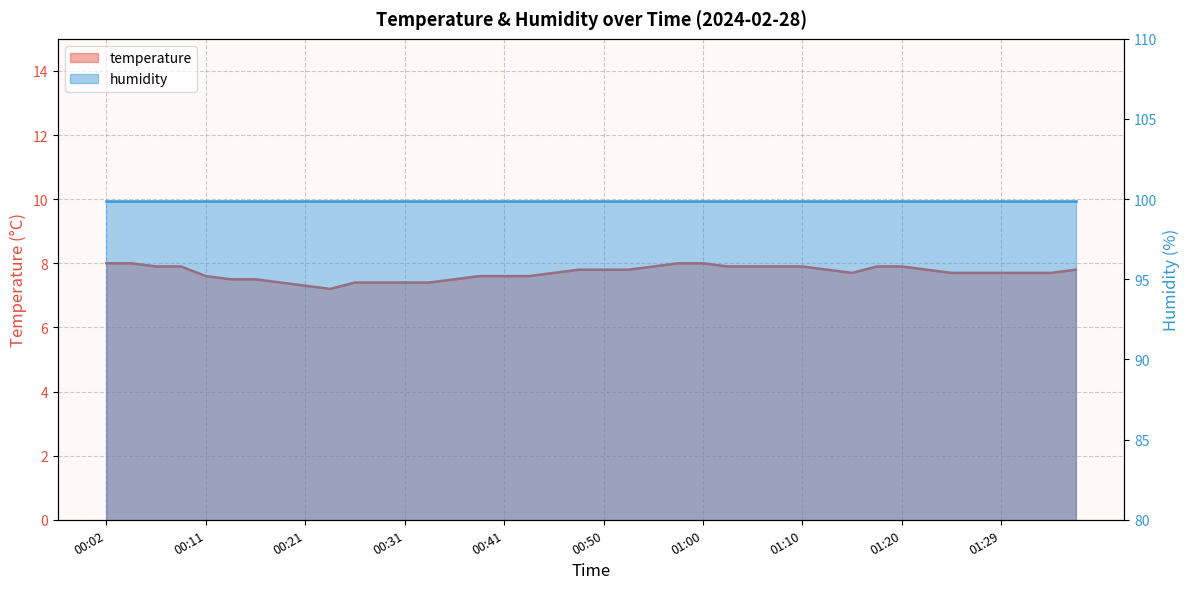

Between 01:29 and 00:38, which is larger?

01:29